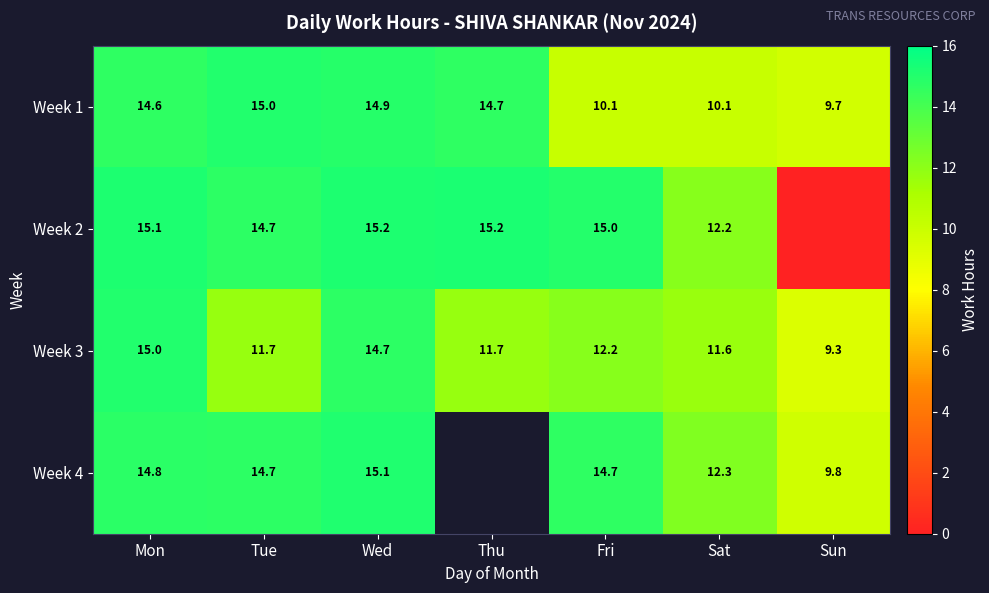

Where is Week 3 nearest to the value 12?

Fri